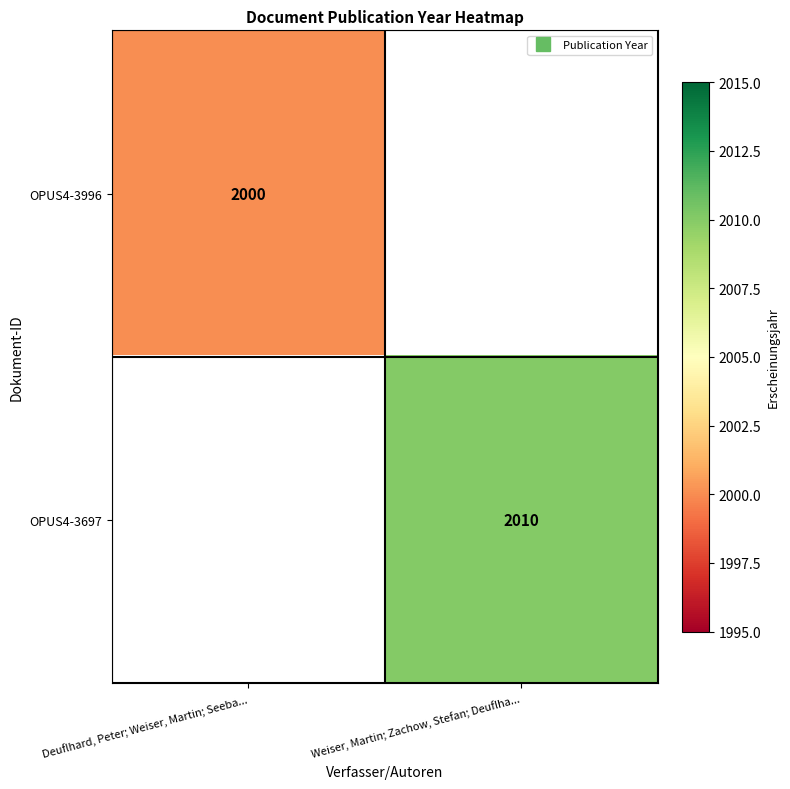

Is it true that OPUS4-3996 equals 2000.0 at Deuflhard, Peter; Weiser, Martin; Seeba...?

True